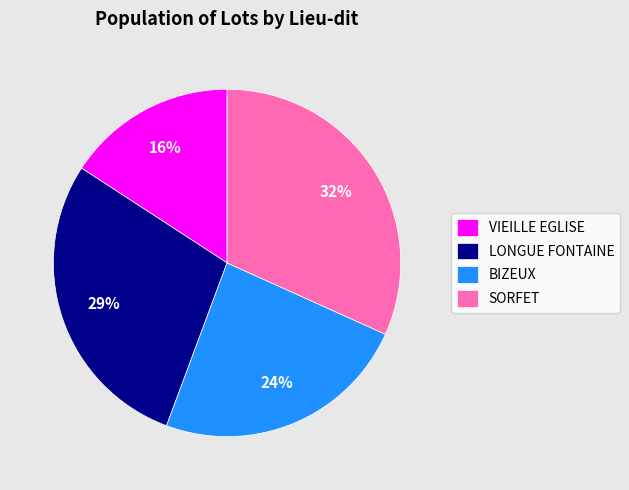

To the nearest percent, what portion does VIEILLE EGLISE represent?

16%